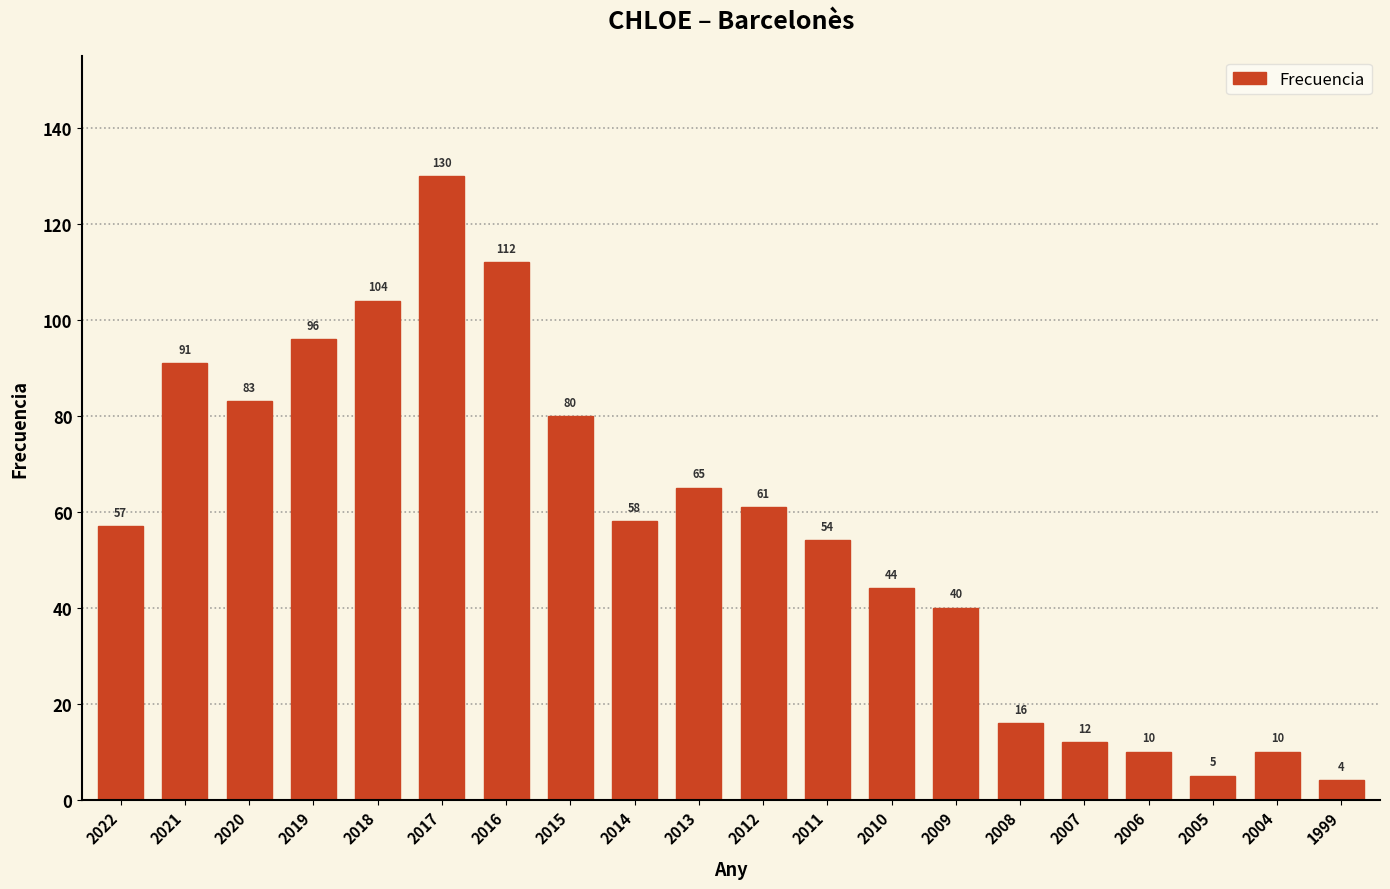

Reading left to right, extract all data points from this chart.

57	91	83	96	104	130	112	80	58	65	61	54	44	40	16	12	10	5	10	4